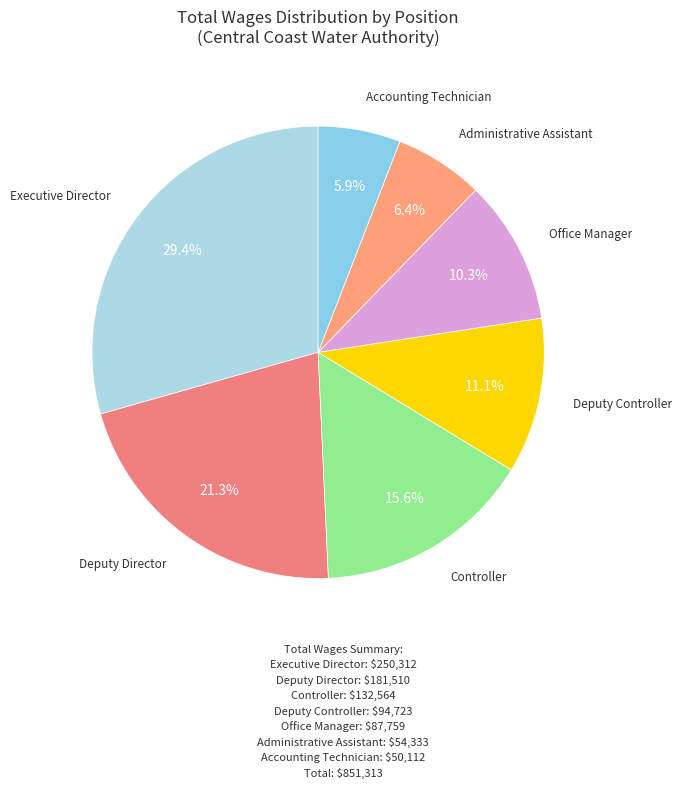

Does any single category account for the majority?

No